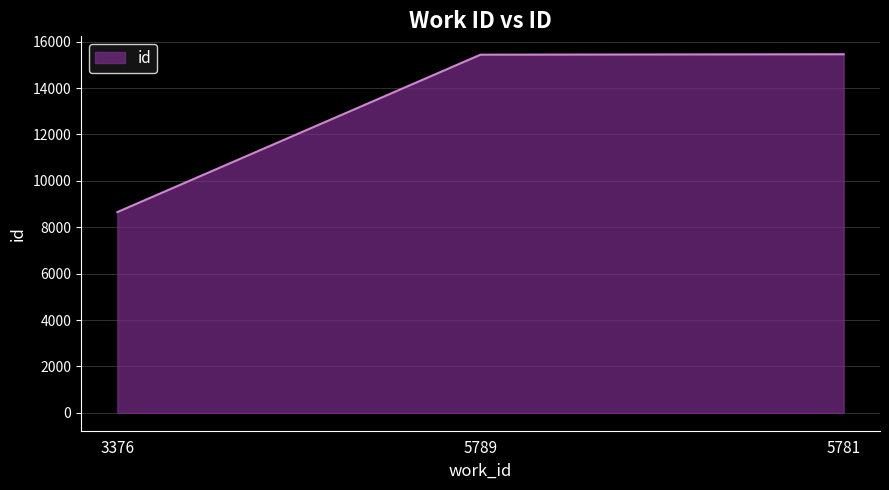

Between 3376 and 5781, which is larger?

5781